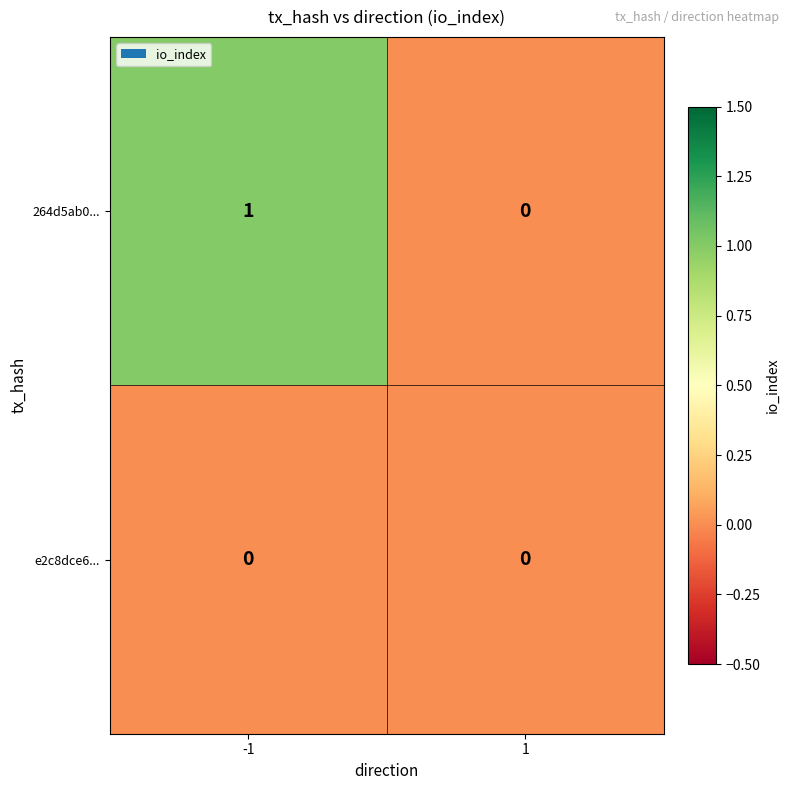

What is the total value across all series at -1?

1